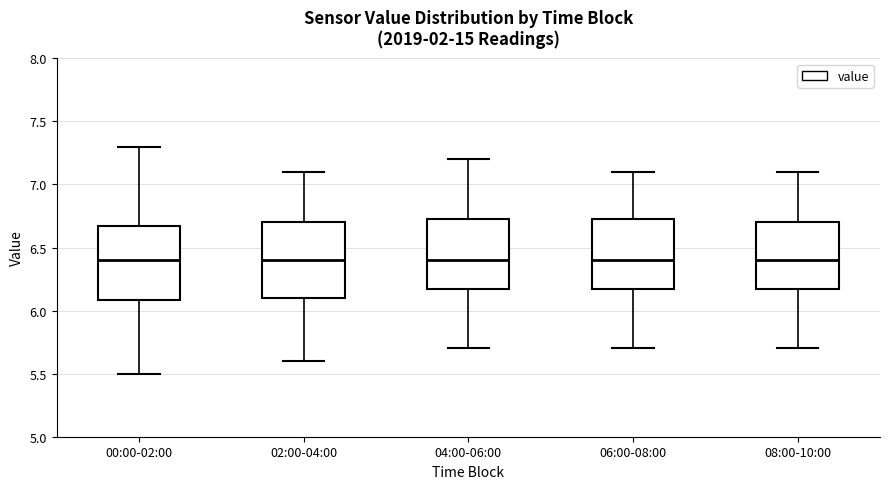

Reading left to right, transcribe this box plot: for each box, give where its median line is, the range the box spans, and where its two whiskers end, as read against the y-axis. The values are not printed on the chart, so give them approximately, as read against the axis.

00:00-02:00: median 6.40, box 6.10 to 6.65, whiskers 5.50 to 7.30
02:00-04:00: median 6.40, box 6.10 to 6.70, whiskers 5.60 to 7.10
04:00-06:00: median 6.40, box 6.20 to 6.75, whiskers 5.70 to 7.20
06:00-08:00: median 6.40, box 6.20 to 6.75, whiskers 5.70 to 7.10
08:00-10:00: median 6.40, box 6.20 to 6.70, whiskers 5.70 to 7.10